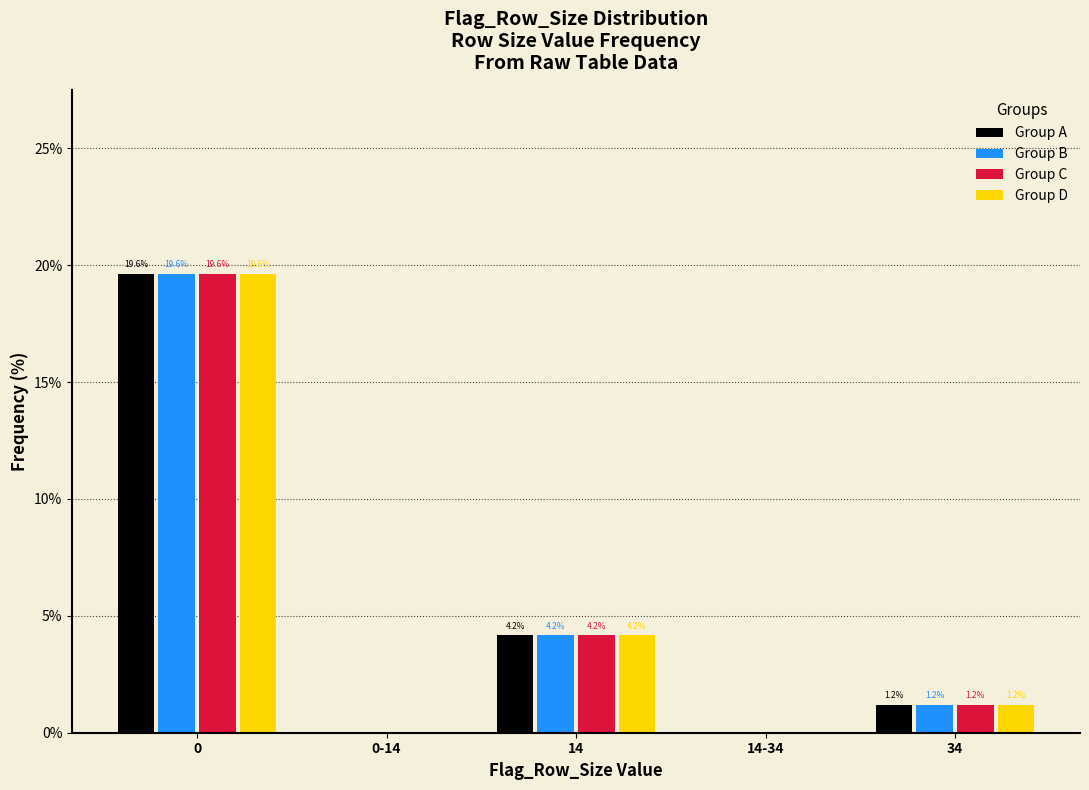

Does the chart contain stacked bars?

No